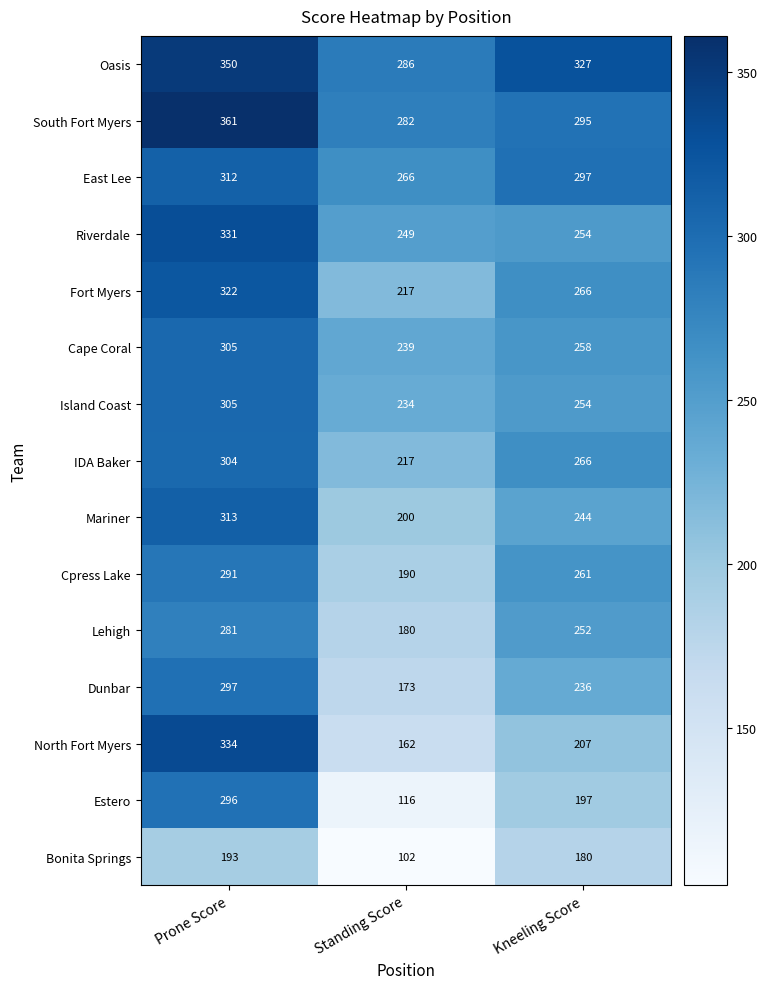

Is it true that Cape Coral equals 202 at Prone Score?

False